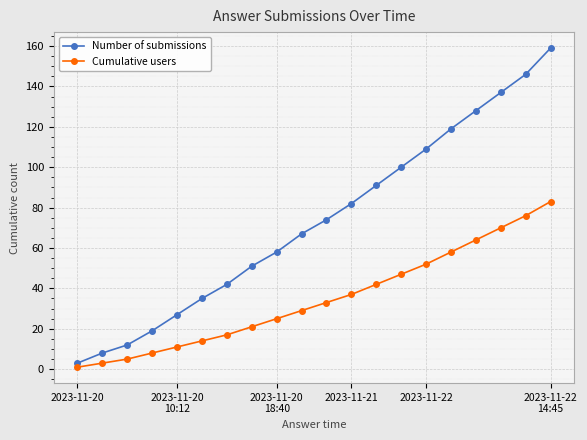

List the series in order of their overall mean, highest first.

Number of submissions, Cumulative users